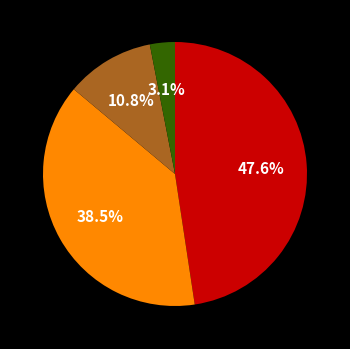

Does any single category account for the majority?

No